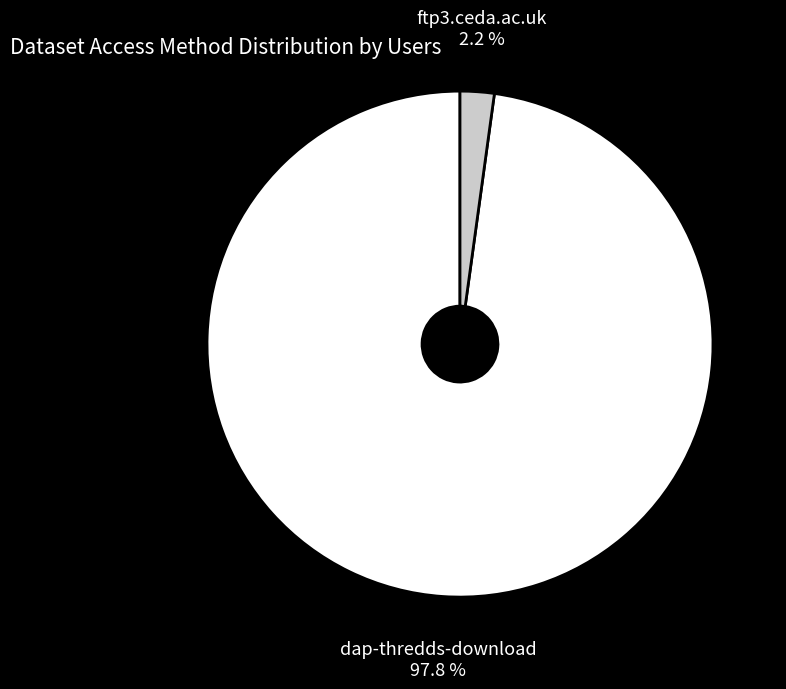

Count the number of slices in the pie.

2